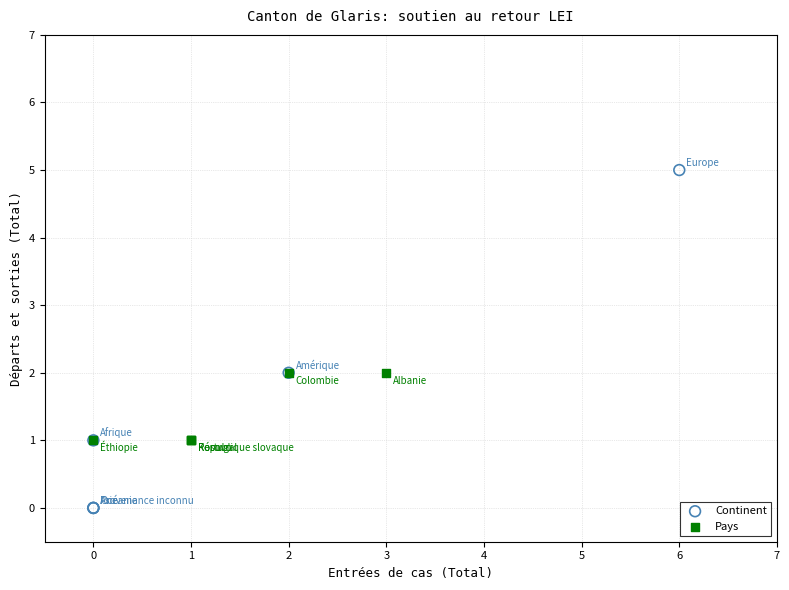

What are all the series names shown in the legend?

Continent, Pays